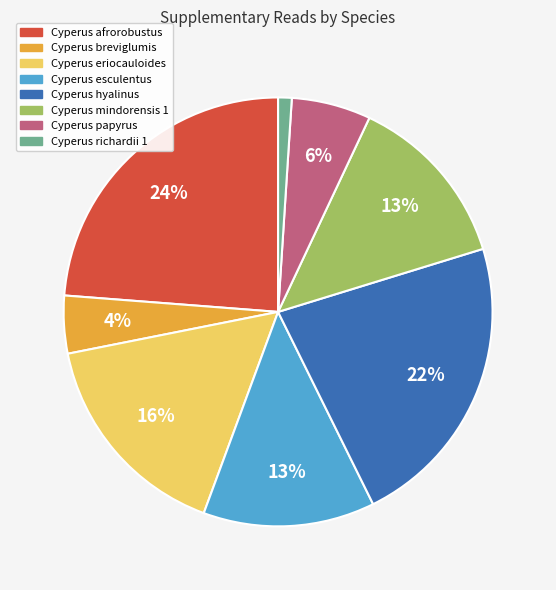

True or false: Cyperus afrorobustus accounts for 16% of the total.

False